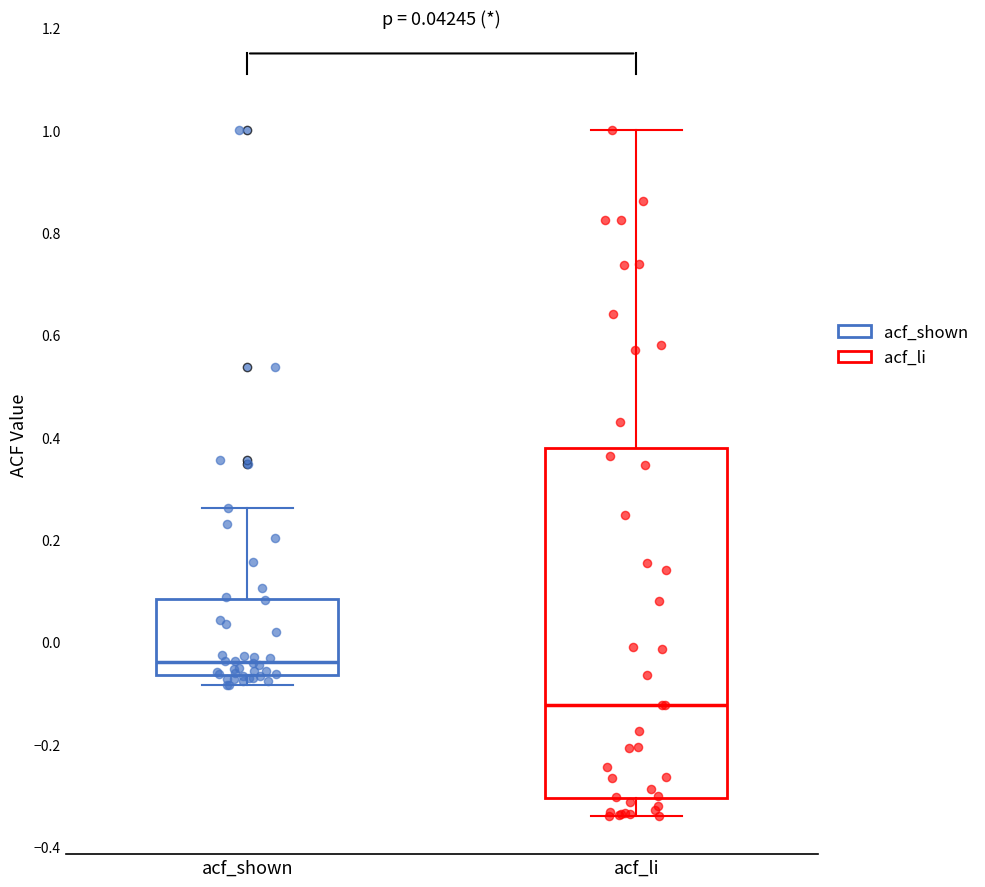

Which box's median line is the highest?

acf_shown